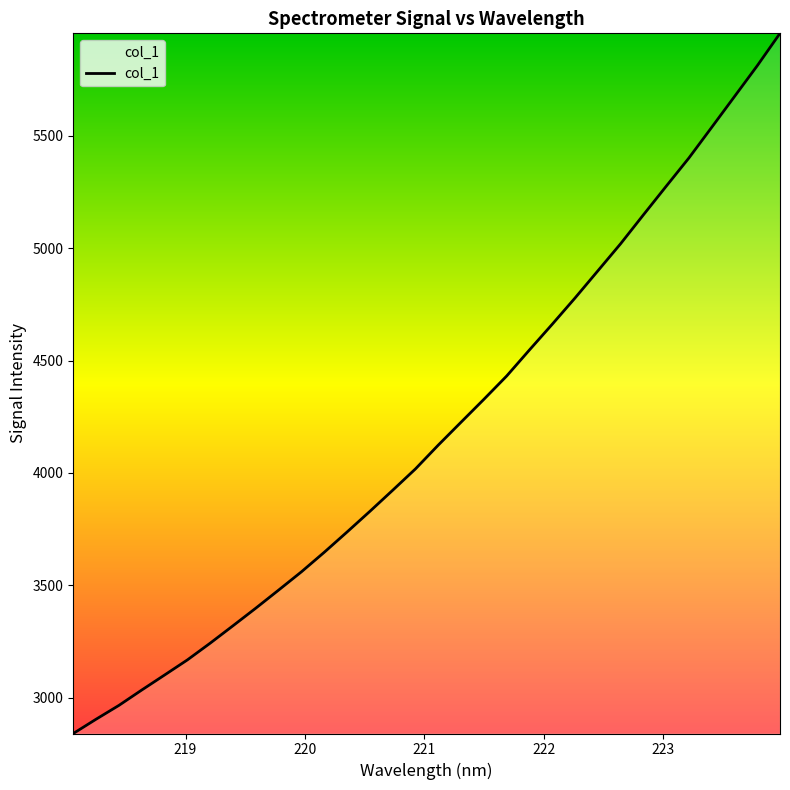

How many categories are shown in the chart?

32